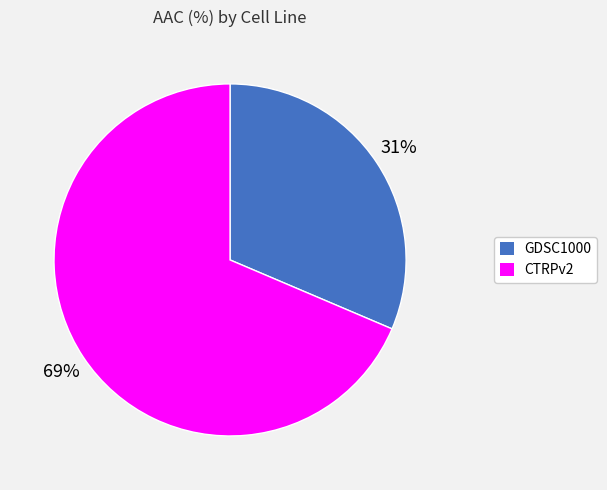

How many slices are in this pie chart?

2